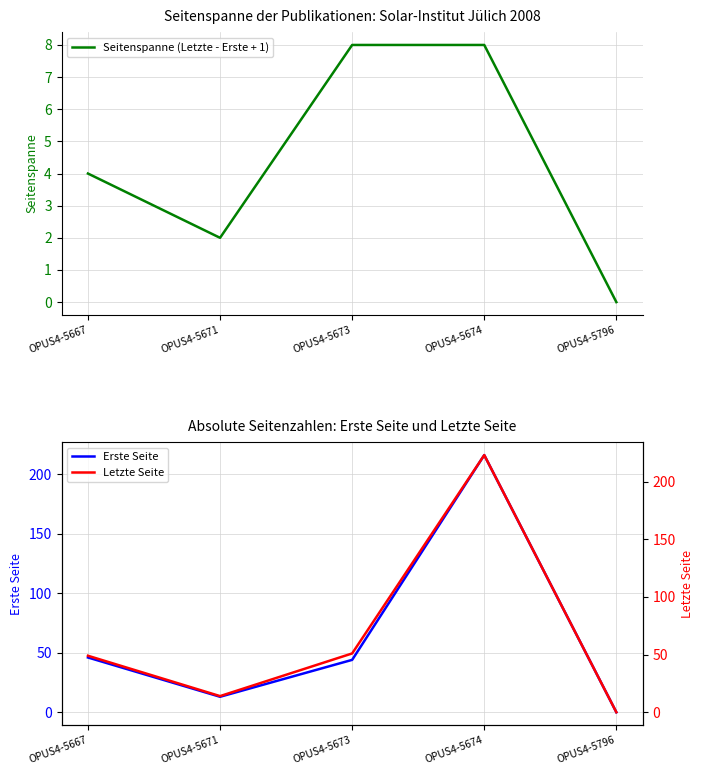

Which category has the lowest value across all series?

OPUS4-5796